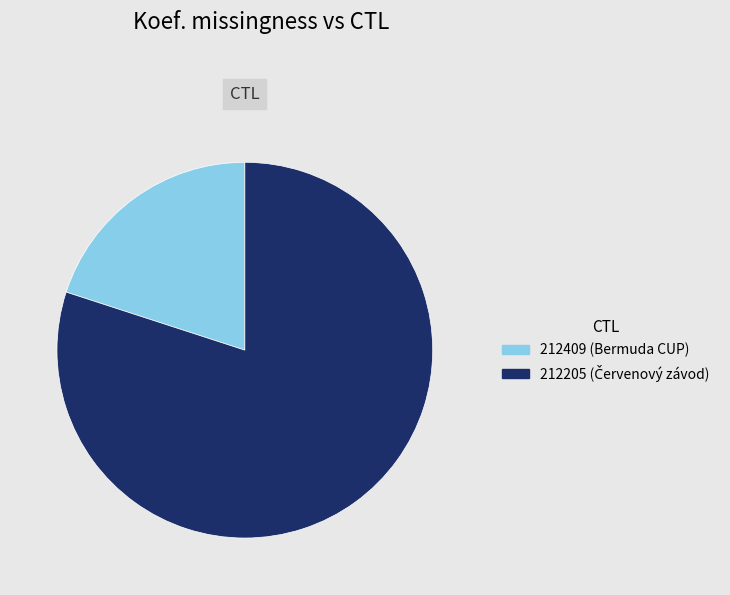

Does 212205 represent more than half of the total?

Yes